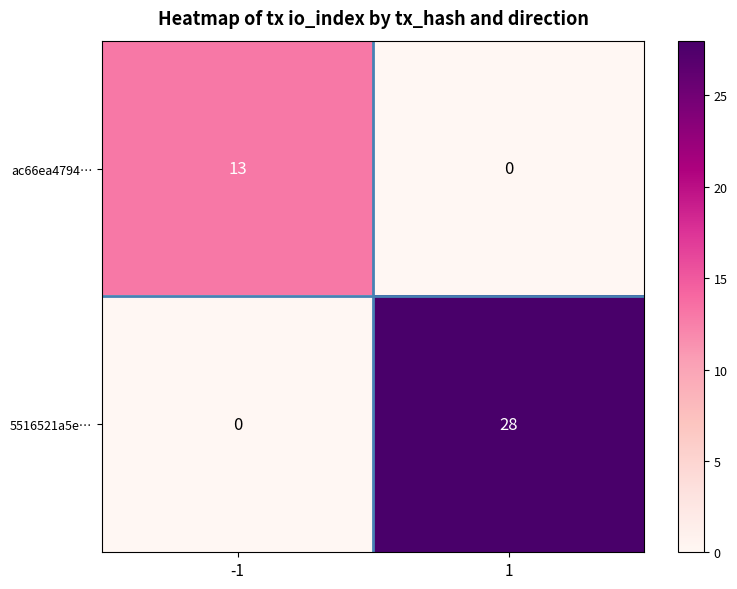

The ac66ea4794… series shows 13 at -1. True or false?

True